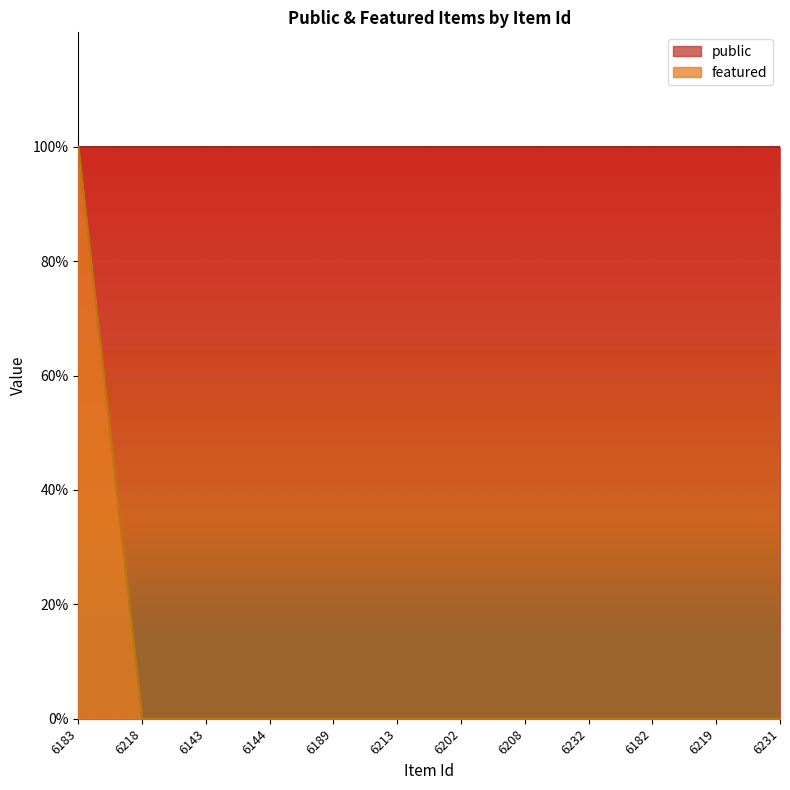

List the labels in order of value, smallest first.

6218, 6143, 6144, 6189, 6213, 6202, 6208, 6232, 6182, 6219, 6231, 6183